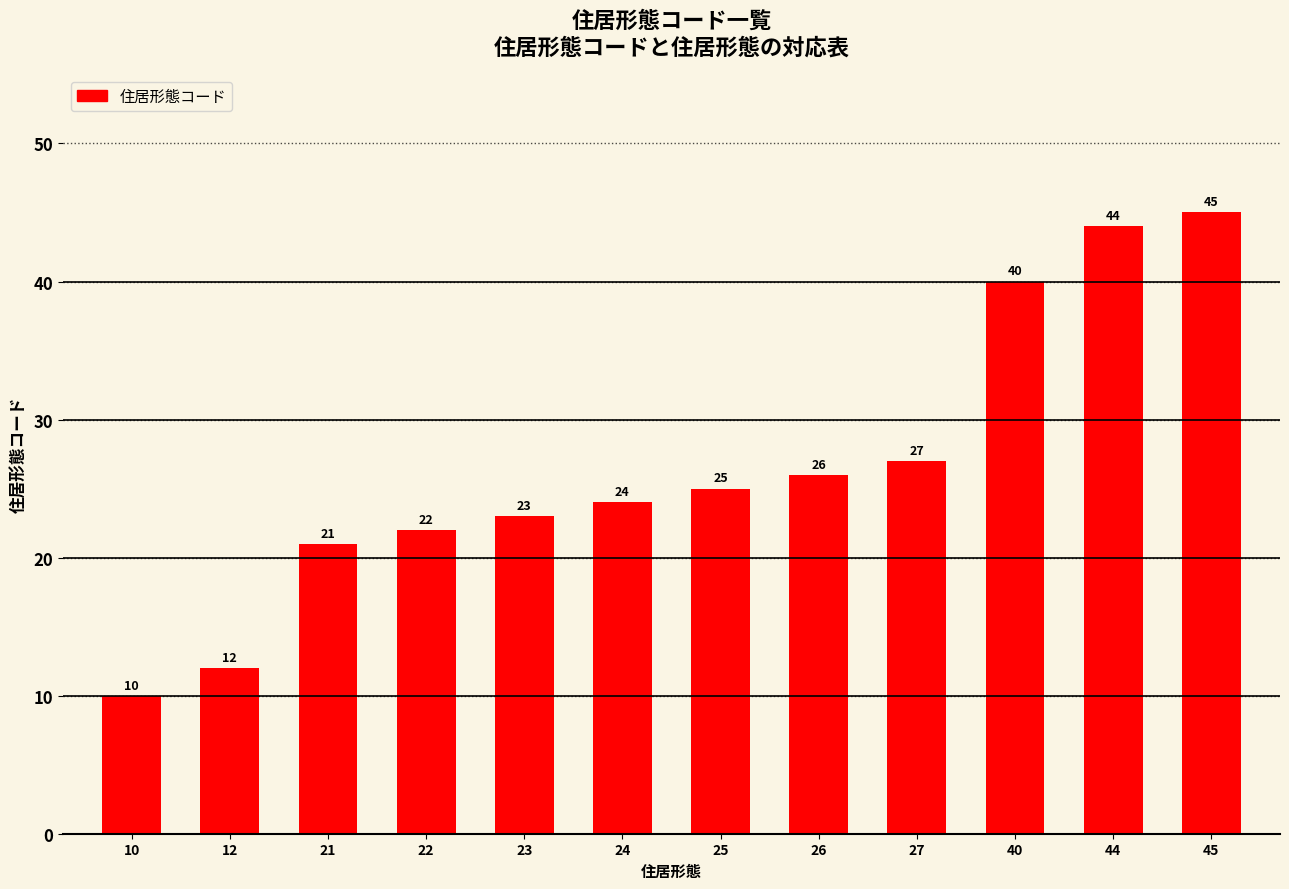

Reading left to right, transcribe all the data shown in this chart.

10=10	12=12	21=21	22=22	23=23	24=24	25=25	26=26	27=27	40=40	44=44	45=45